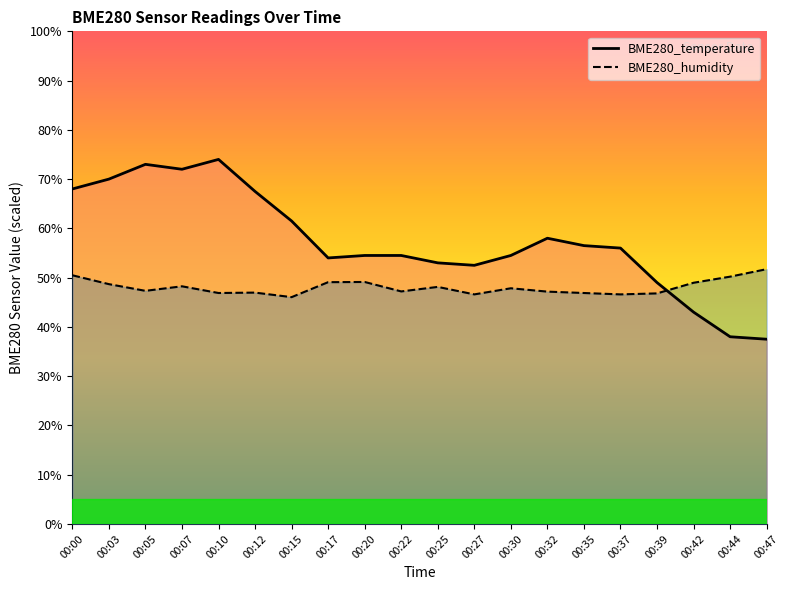

True or false: BME280_humidity has more than 0 interior local peaks.

True